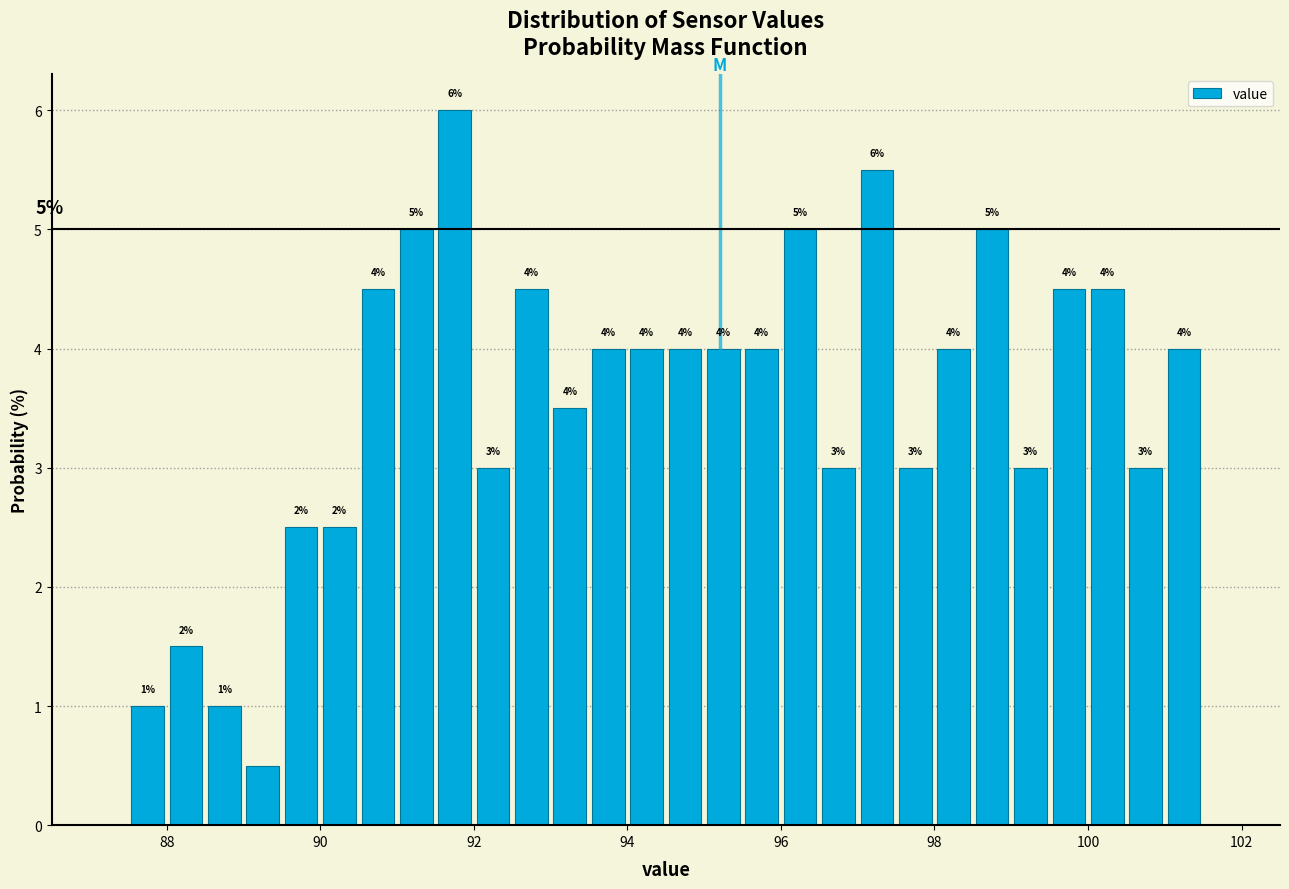

Around what value on the x-axis is the tallest bar? Give the approximate position of its centre, as read against the axis.

91.8